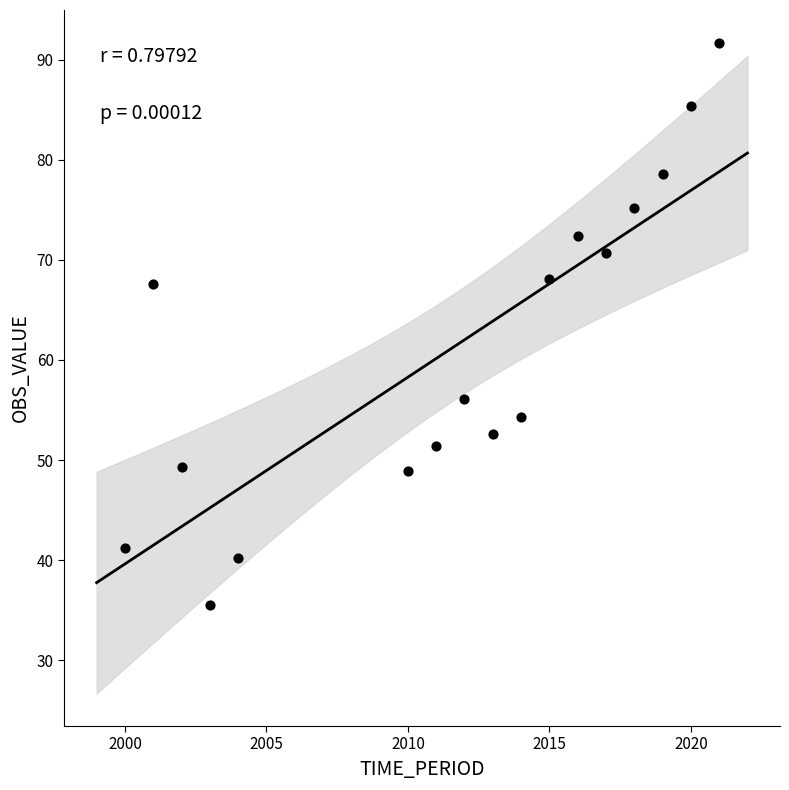

What is the range of X values (max minus min)?

21.0